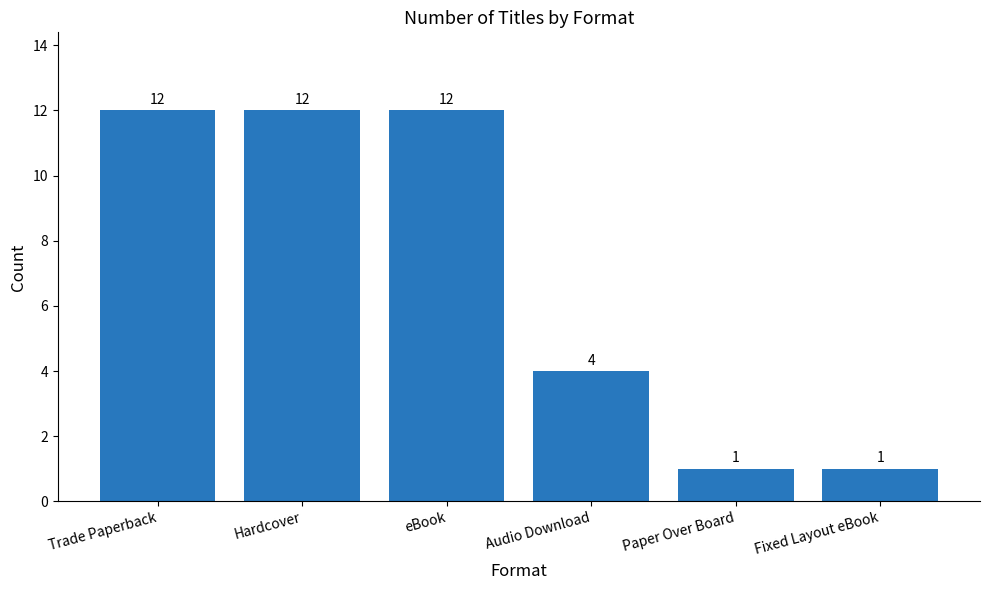

What position from the left is eBook?

3